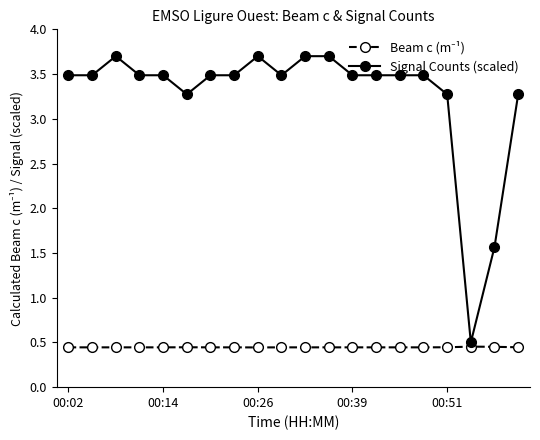

What is the difference between the maximum and minimum values in the Signal Counts (scaled) series?

3.2